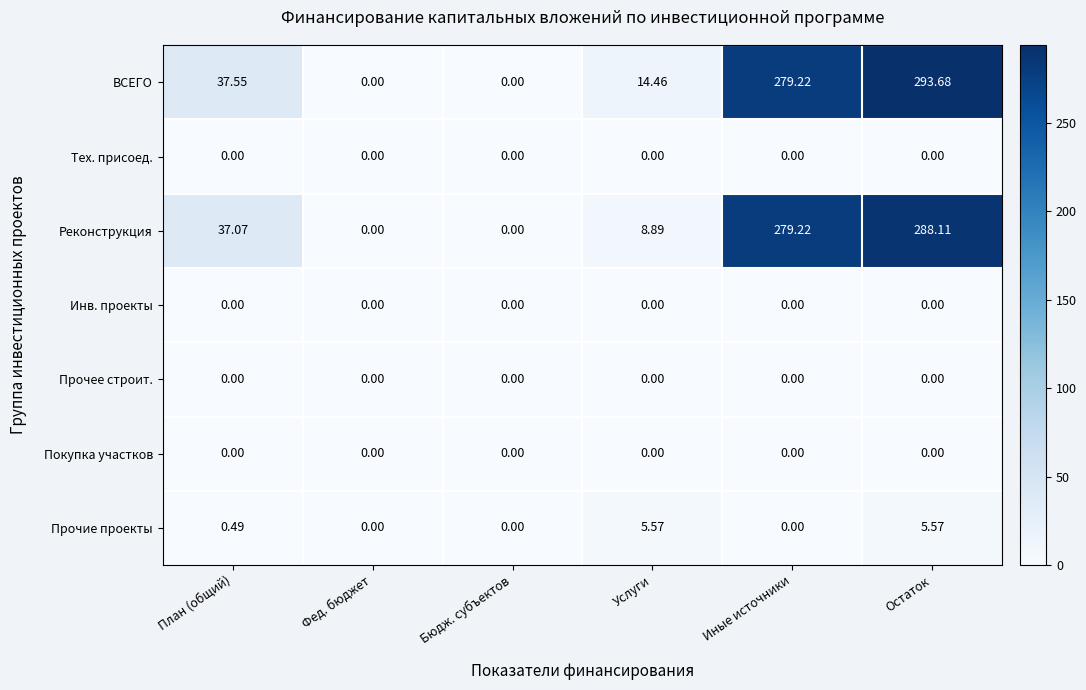

At which label is Реконструкция closest to 144?

План (общий)